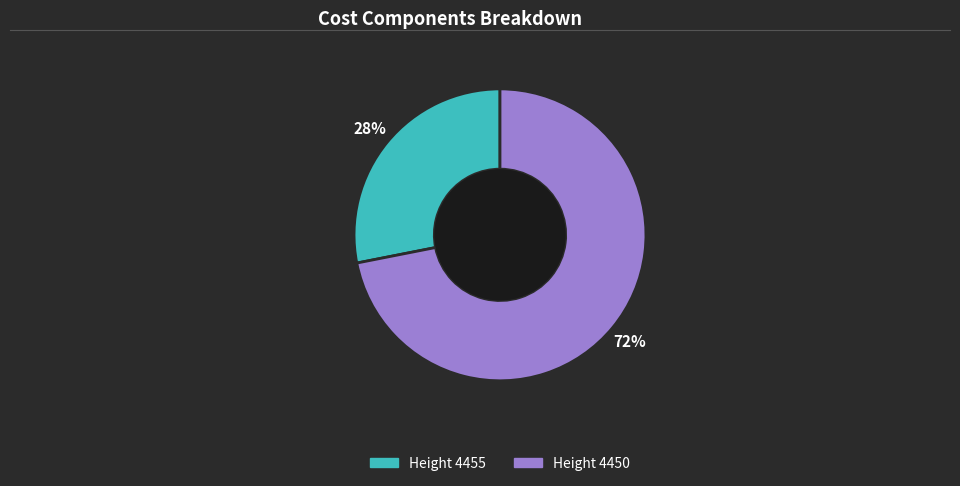

To the nearest percent, what is the average slice percentage?

50%